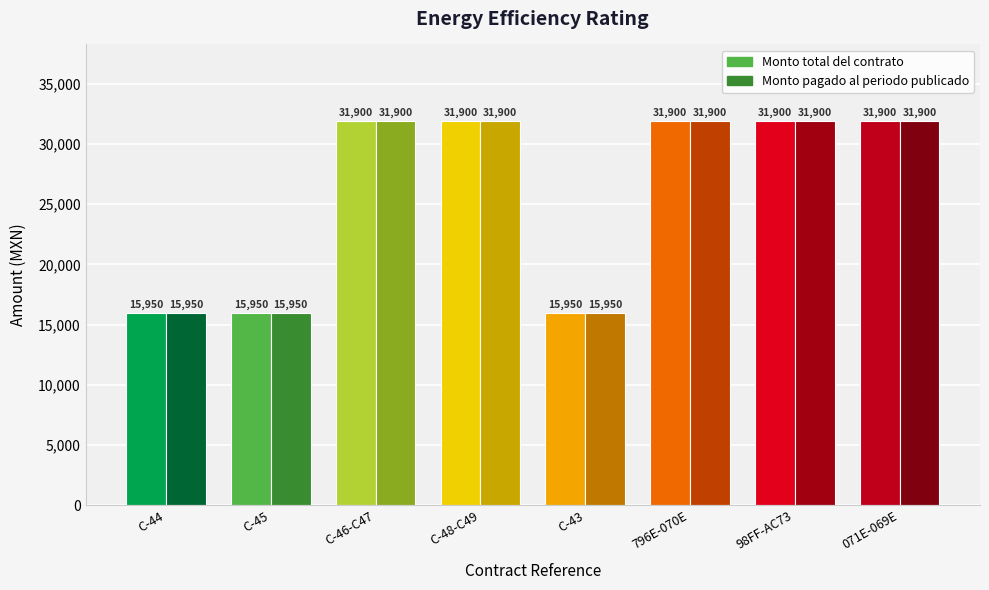

What is the maximum value shown in the chart?

31900